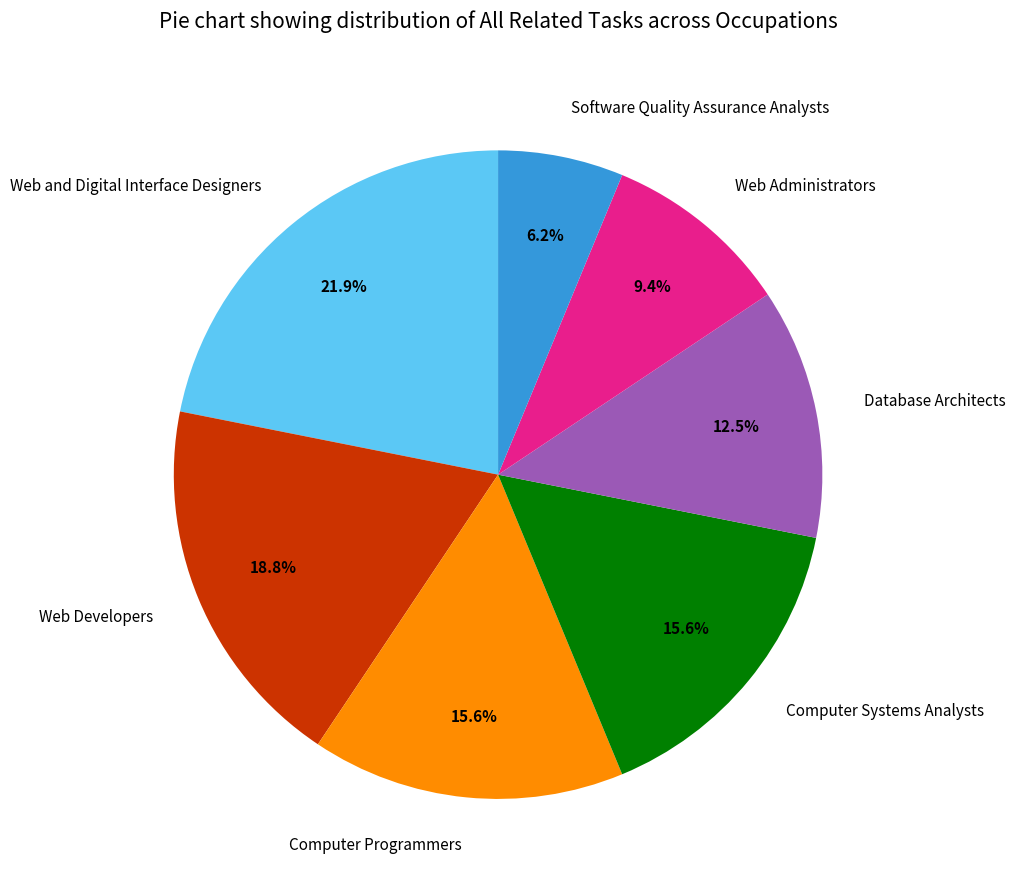

To the nearest percent, what portion does Web and Digital Interface Designers represent?

22%